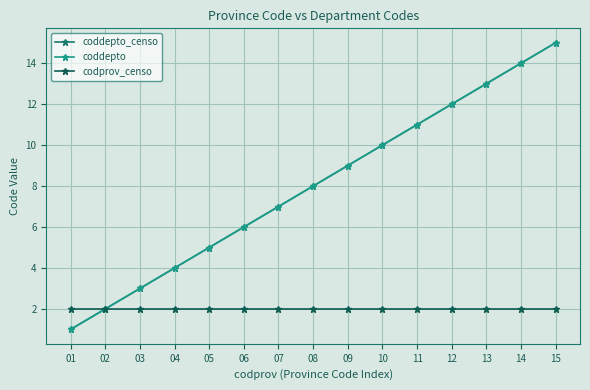

Reading right to left, extract all data points from this chart.

coddepto_censo: 15=15	14=14	13=13	12=12	11=11	10=10	09=9	08=8	07=7	06=6	05=5	04=4	03=3	02=2	01=1
coddepto: 15=15	14=14	13=13	12=12	11=11	10=10	09=9	08=8	07=7	06=6	05=5	04=4	03=3	02=2	01=1
codprov_censo: 15=2	14=2	13=2	12=2	11=2	10=2	09=2	08=2	07=2	06=2	05=2	04=2	03=2	02=2	01=2